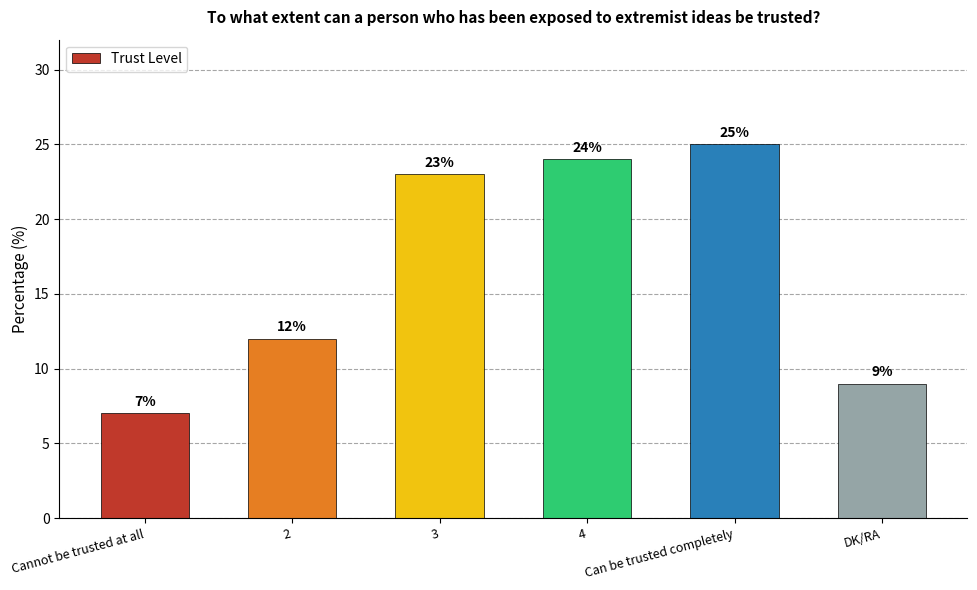

Rank the categories by value from highest to lowest.

Can be trusted completely, 4, 3, 2, DK/RA, Cannot be trusted at all